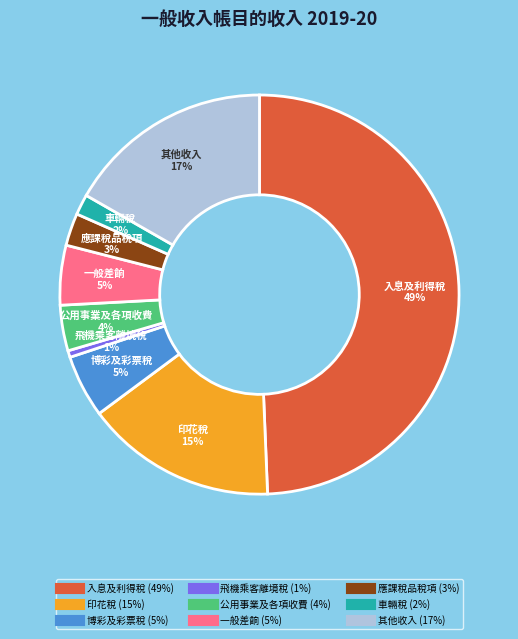

How many segments does this pie chart have?

9